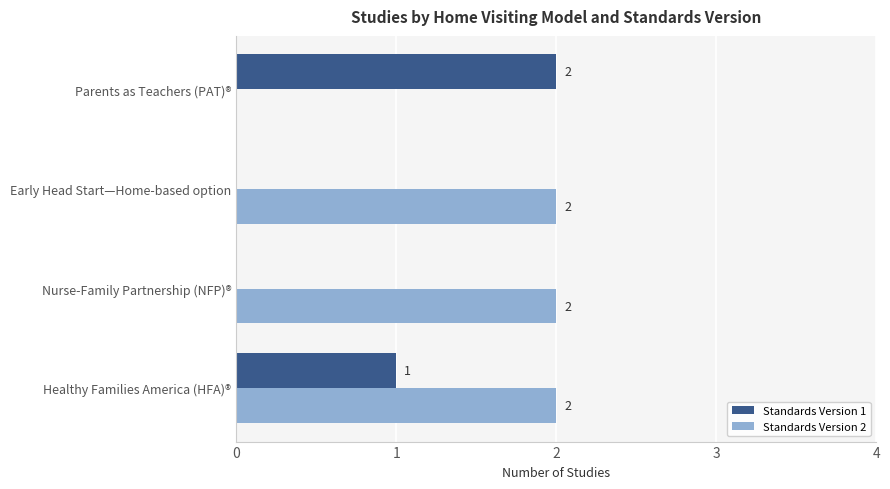

Is it true that Standards Version 1 equals 0 at Early Head Start—Home-based option?

True